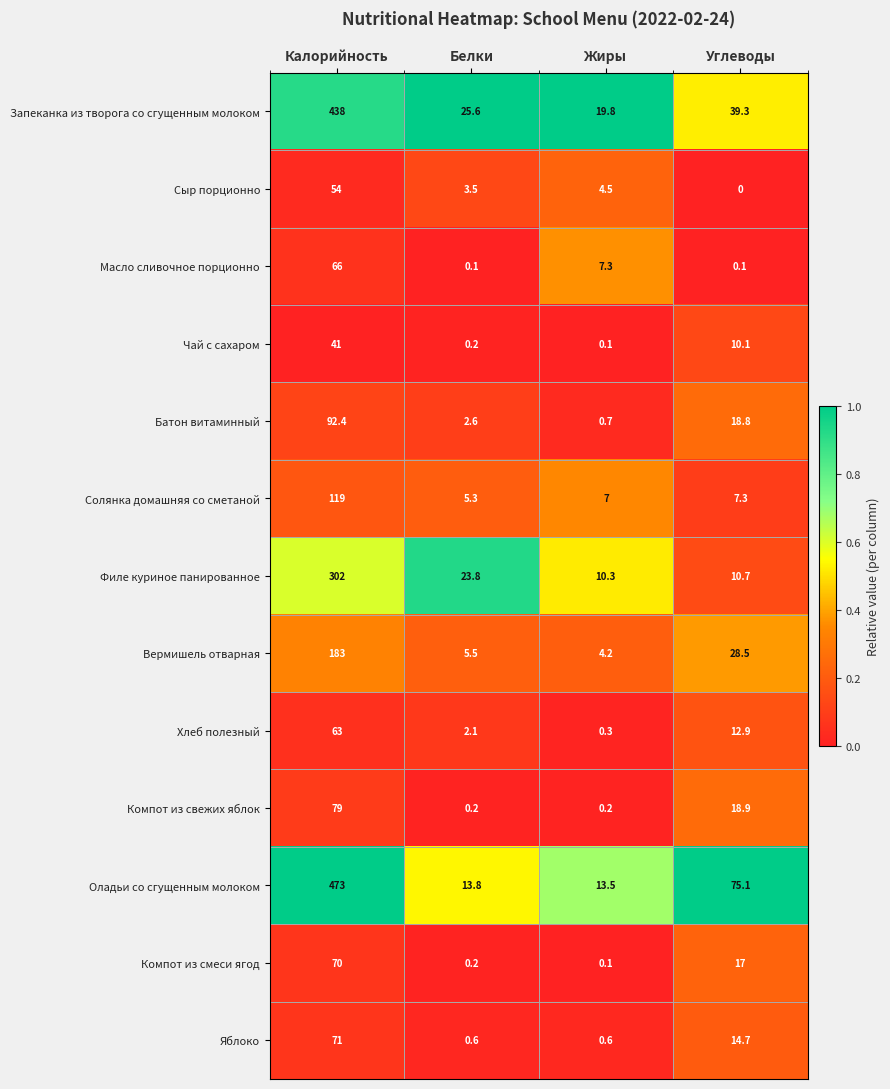

What is the difference between the maximum and second lowest values in the Компот из смеси ягод series?

69.8